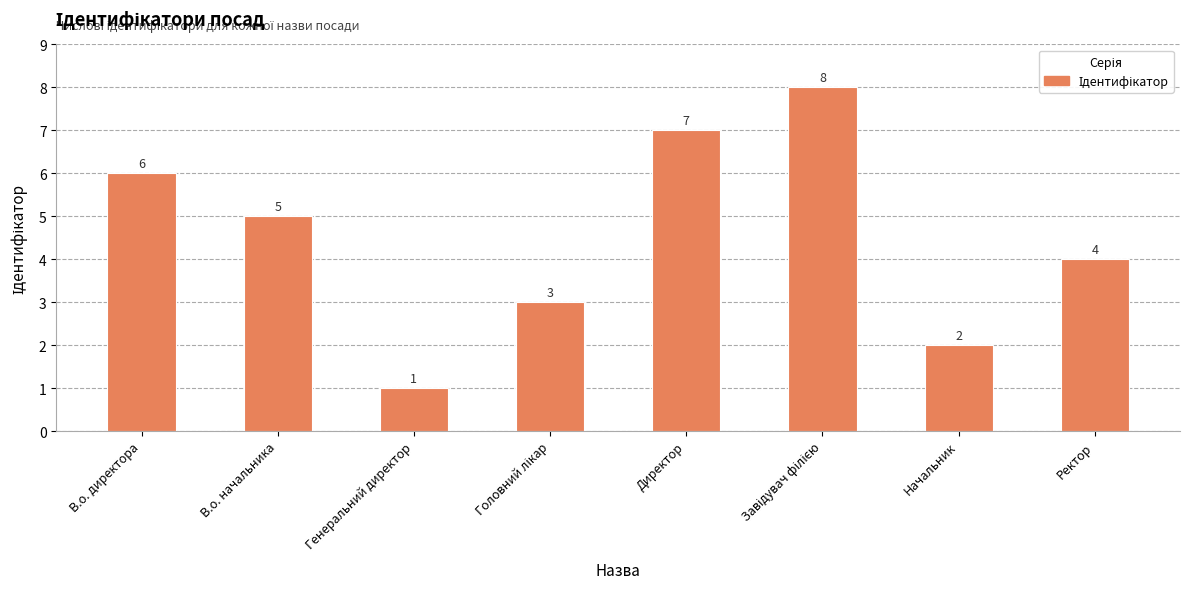

Reading left to right, list all the values displayed in this chart.

6	5	1	3	7	8	2	4